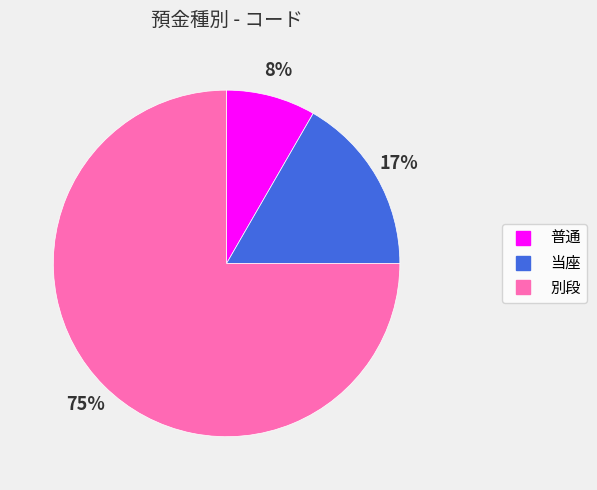

The 別段 slice represents 75% of the pie. True or false?

True